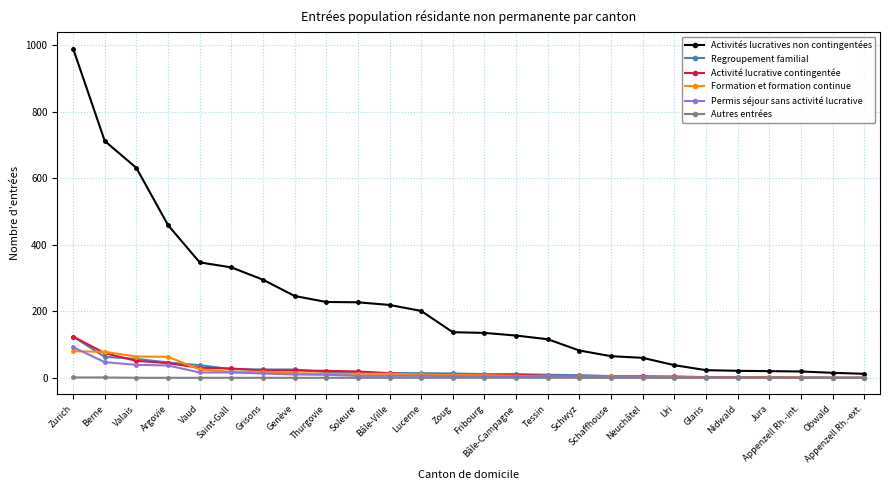

Between Thurgovie and Glaris, which series saw the biggest shift?

Activités lucratives non contingentées